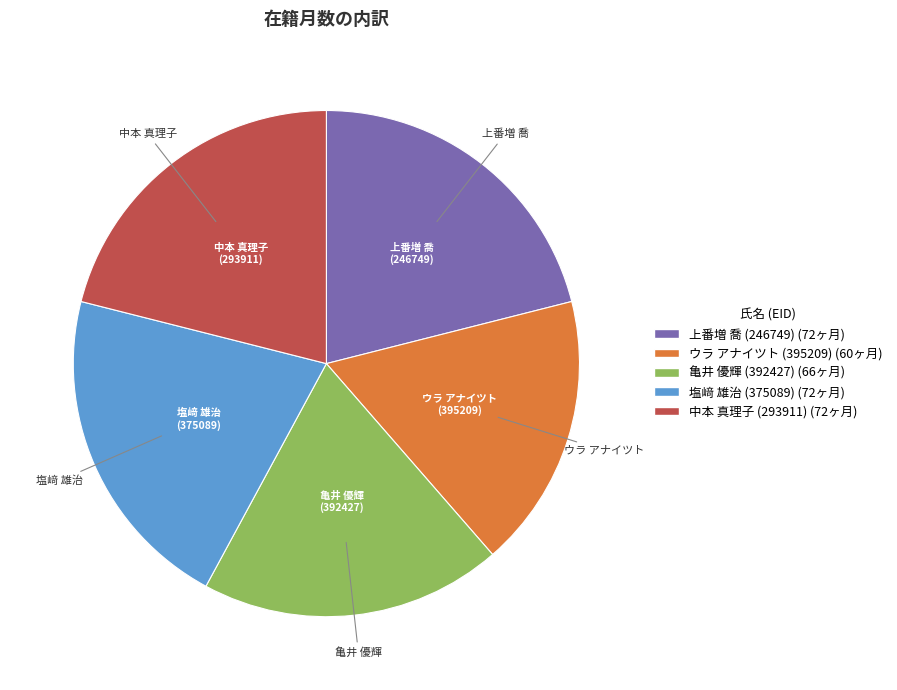

Is the sum of 中本 真理子 (293911) and 上番増 喬 (246749) greater than half?

No